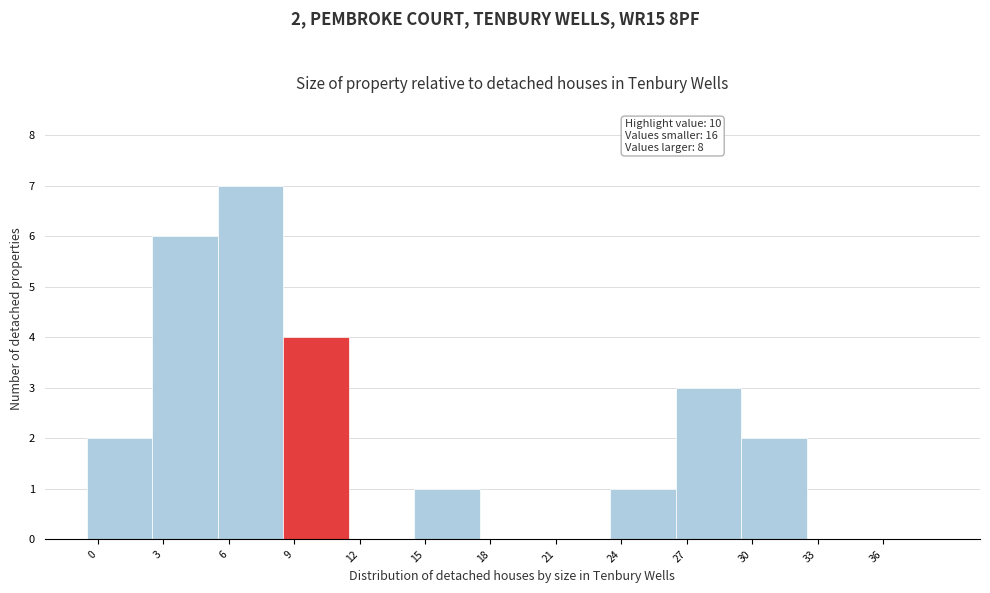

Reading left to right, extract all data points from this chart.

0=2	3=6	6=7	9=4	12=0	15=1	18=0	21=0	24=1	27=3	30=2	33=0	36=0